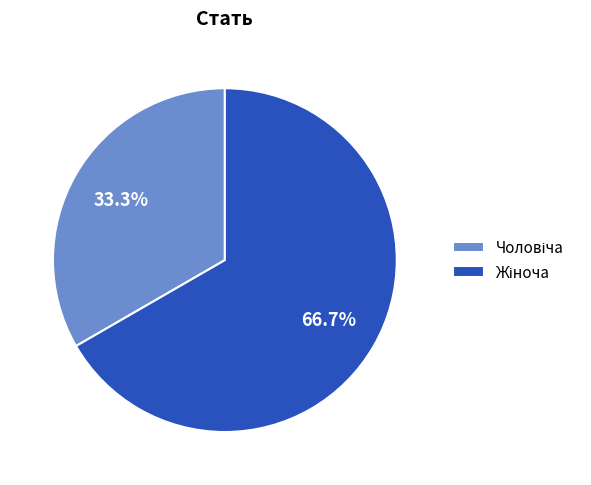

Is there a majority slice in this chart?

Yes